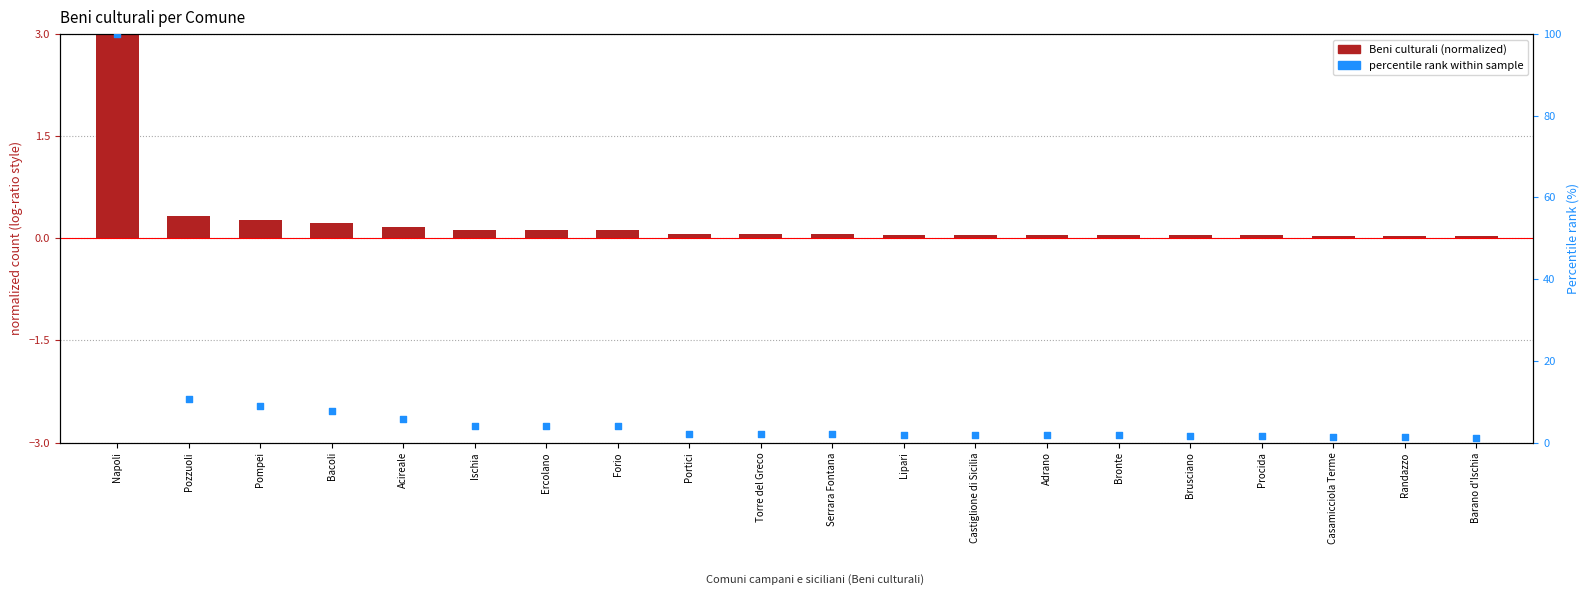

What is the total value across all series at Torre del Greco?

2.2